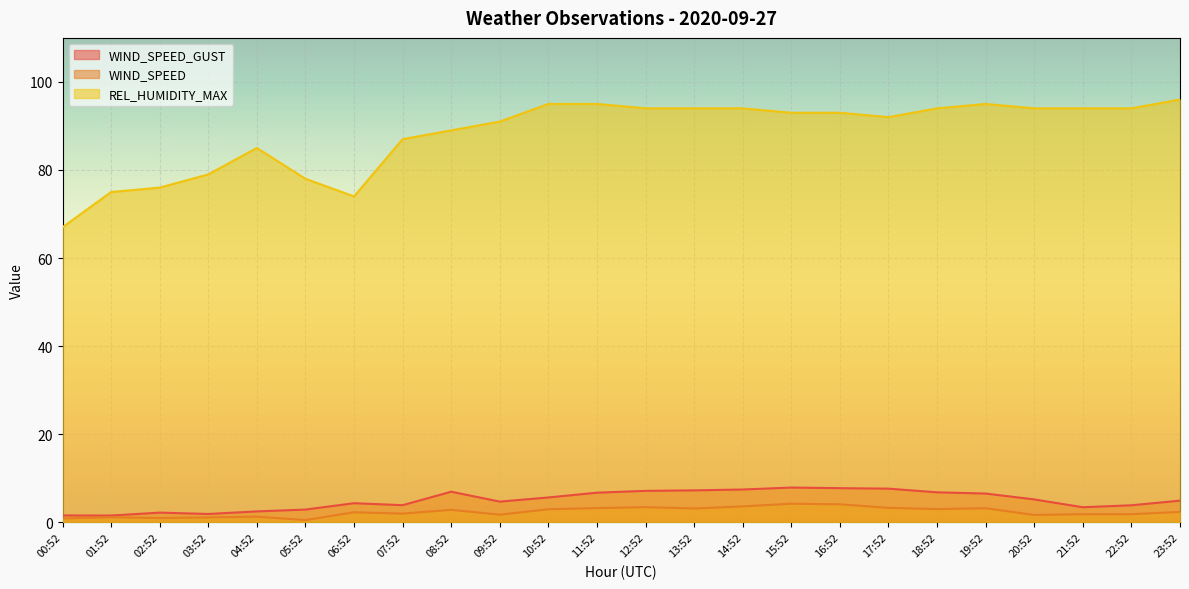

Is the value of WIND_SPEED at 15:52 greater than the value of WIND_SPEED_GUST at 15:52?

No